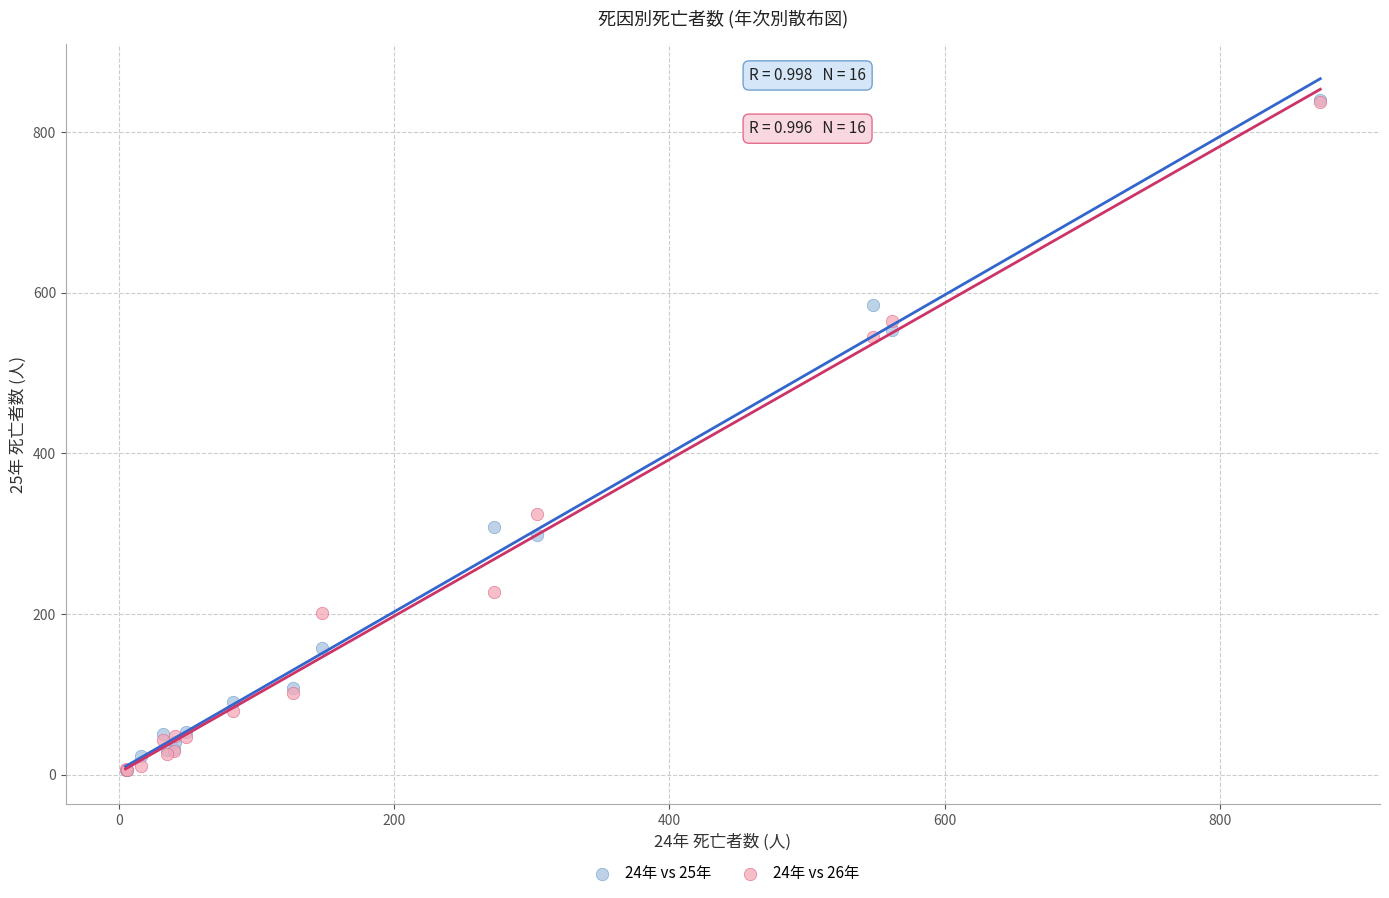

Which series has the widest spread of Y values?

24年 vs 25年